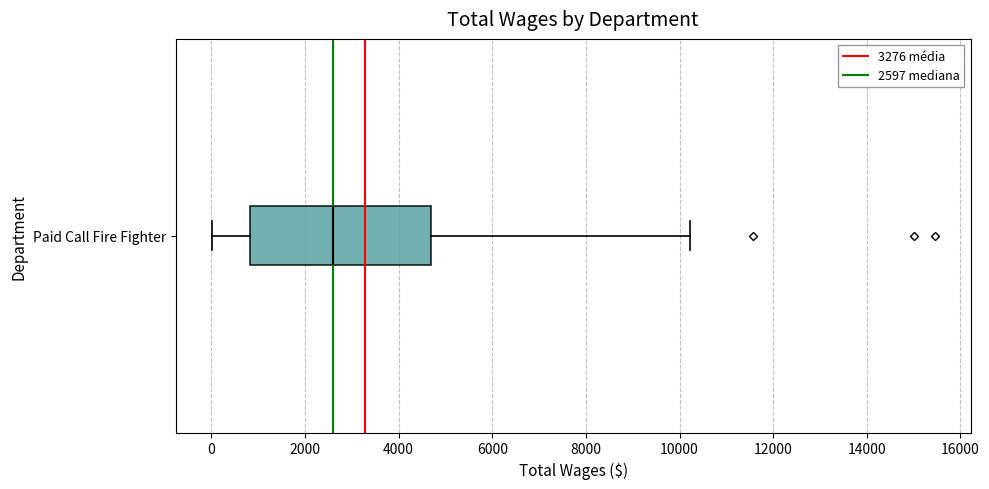

Where is the right edge of the box for Paid Call Fire Fighter on the x-axis? The values are not printed on the chart, so give them approximately, as read against the axis.

4600